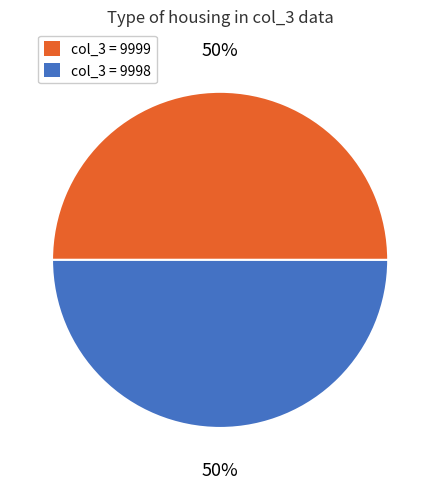

To the nearest percent, what is the average slice percentage?

50%